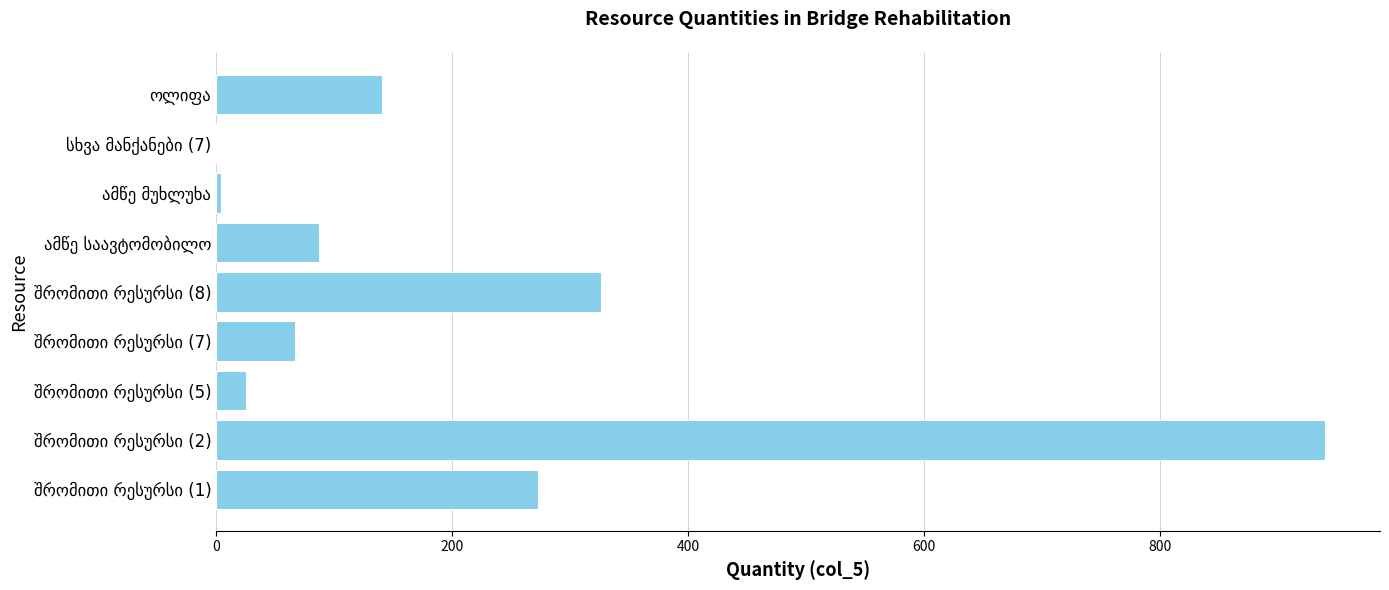

Are the bars grouped side by side (vs. stacked)?

No